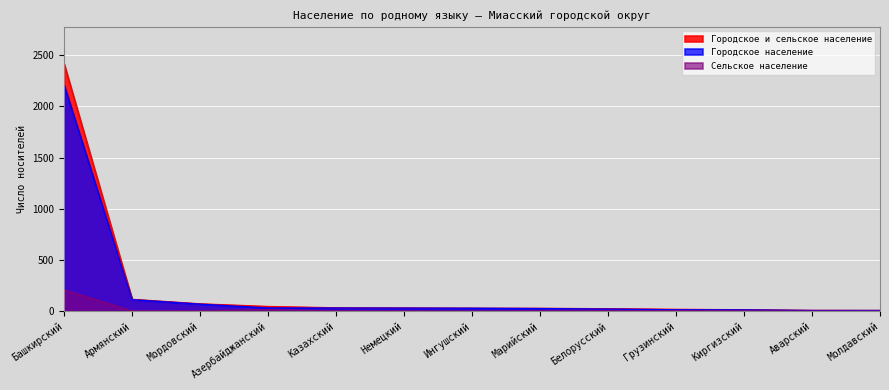

Reading left to right, extract all data points from this chart.

Городское и сельское население: 2416	115	71	45	32	30	28	27	23	17	13	7	6
Городское население: 2209	112	68	31	30	29	28	25	20	13	12	6	6
Сельское население: 207	3	3	14	2	1	0	2	3	4	1	1	0